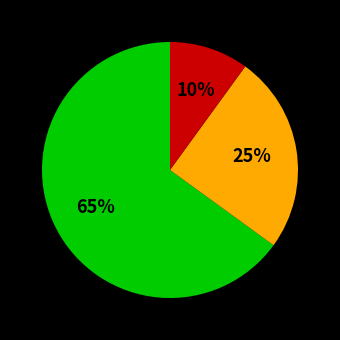

How many slices are in this pie chart?

3